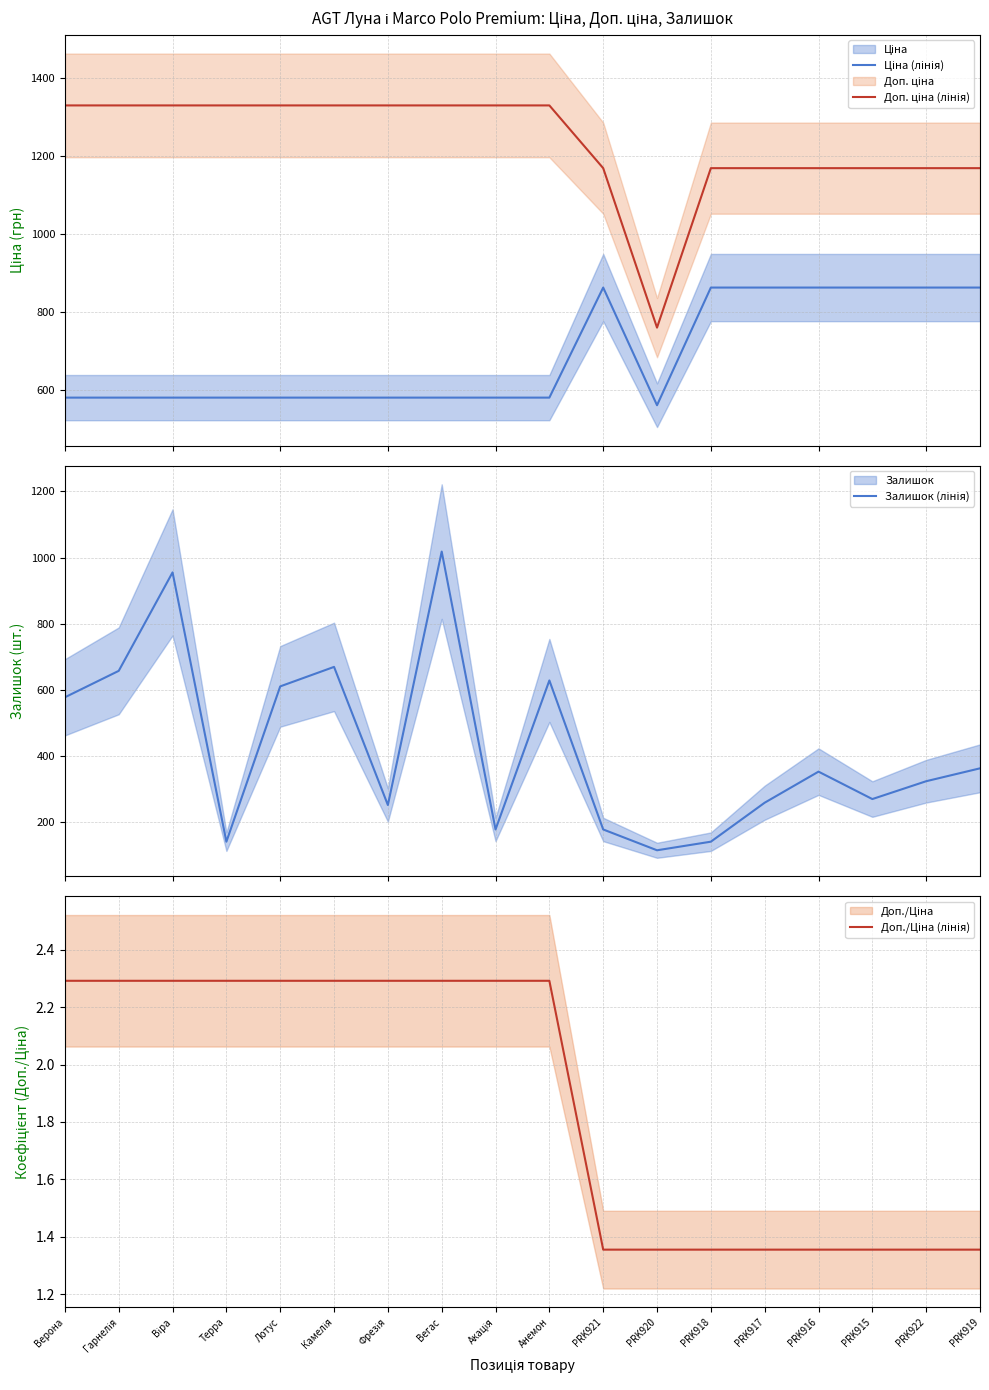

Count the number of data series in this chart.

4